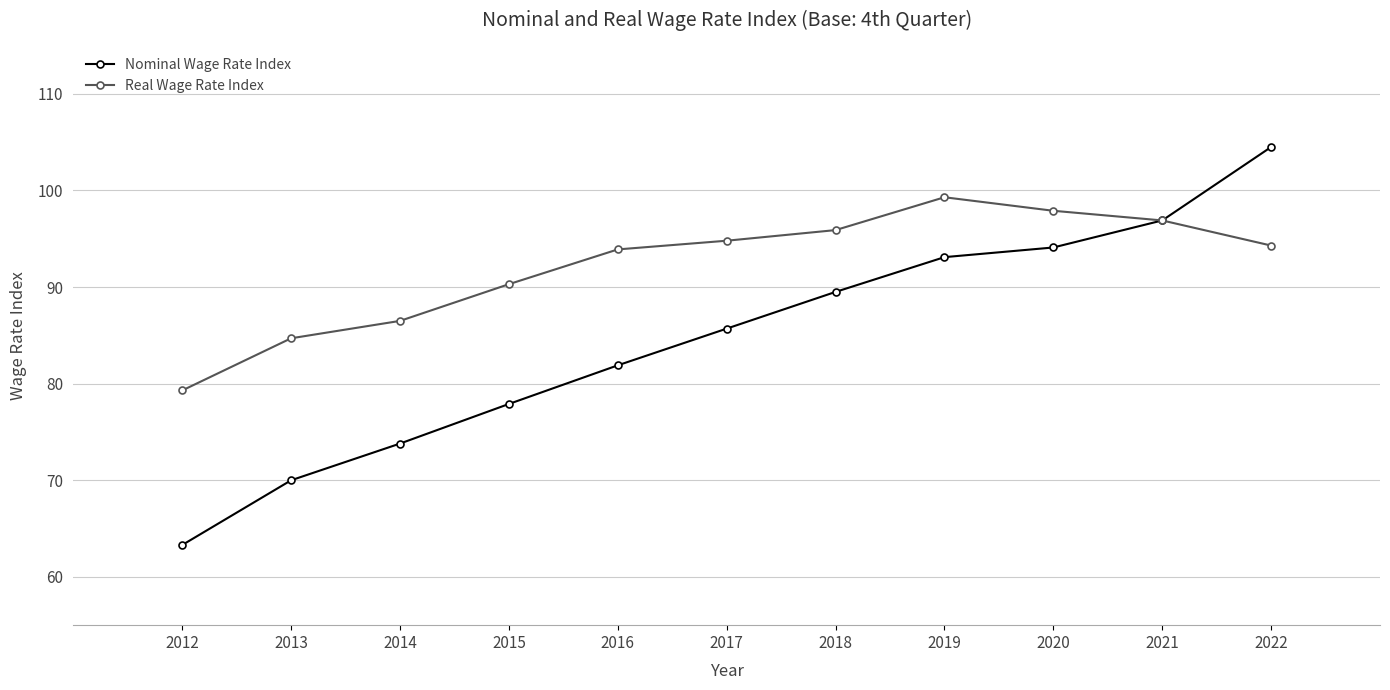

How many values in the Nominal Wage Rate Index series exceed 85?

6